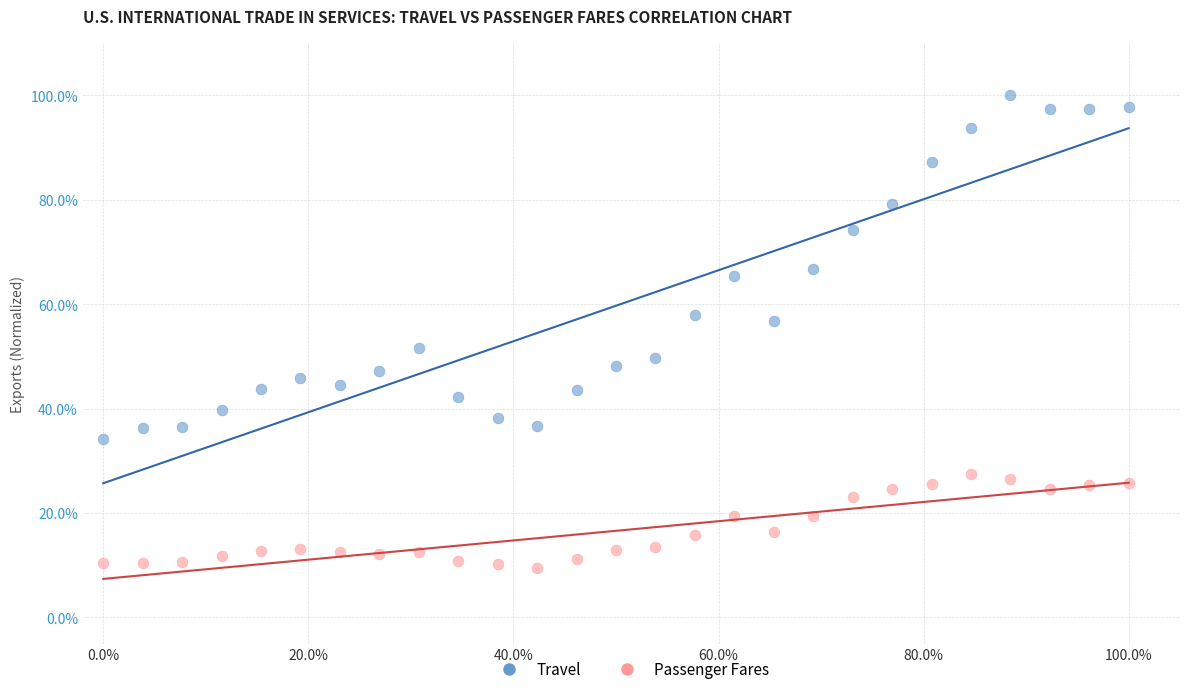

What are all the series names shown in the legend?

Travel, Passenger Fares